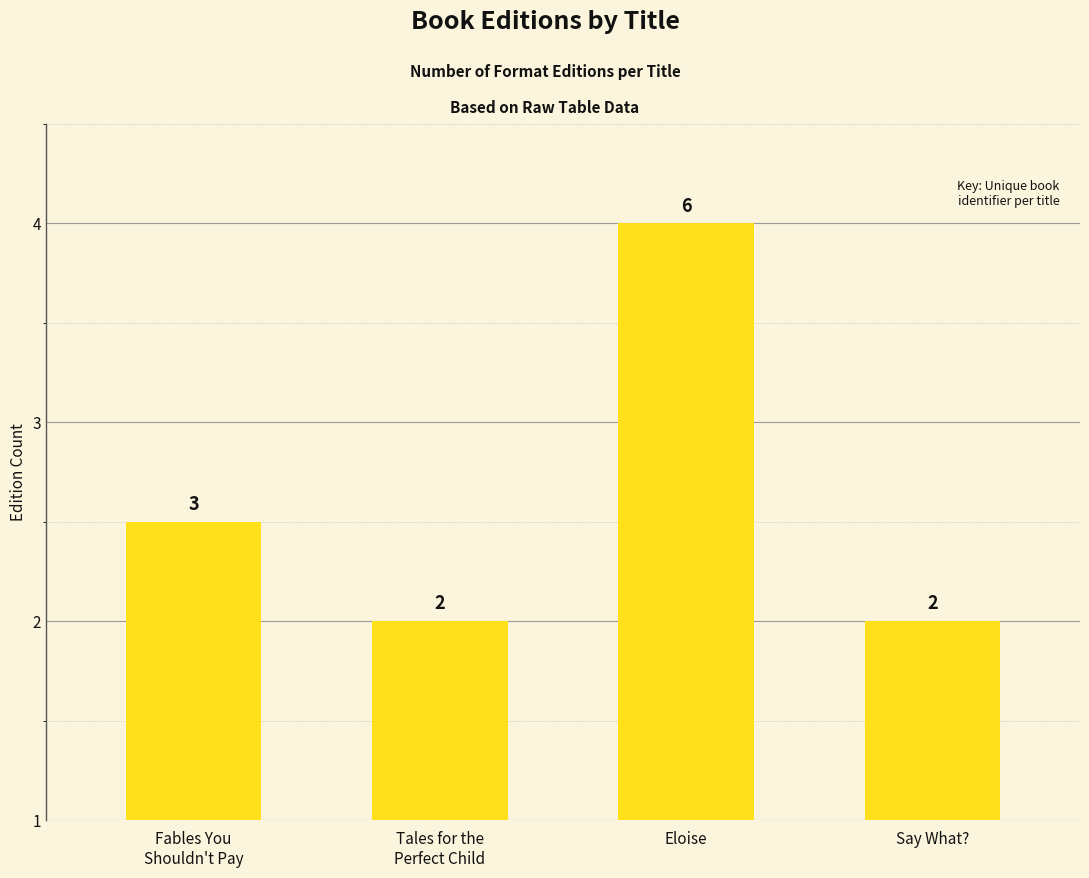

What is the difference between the second highest and minimum values?

1